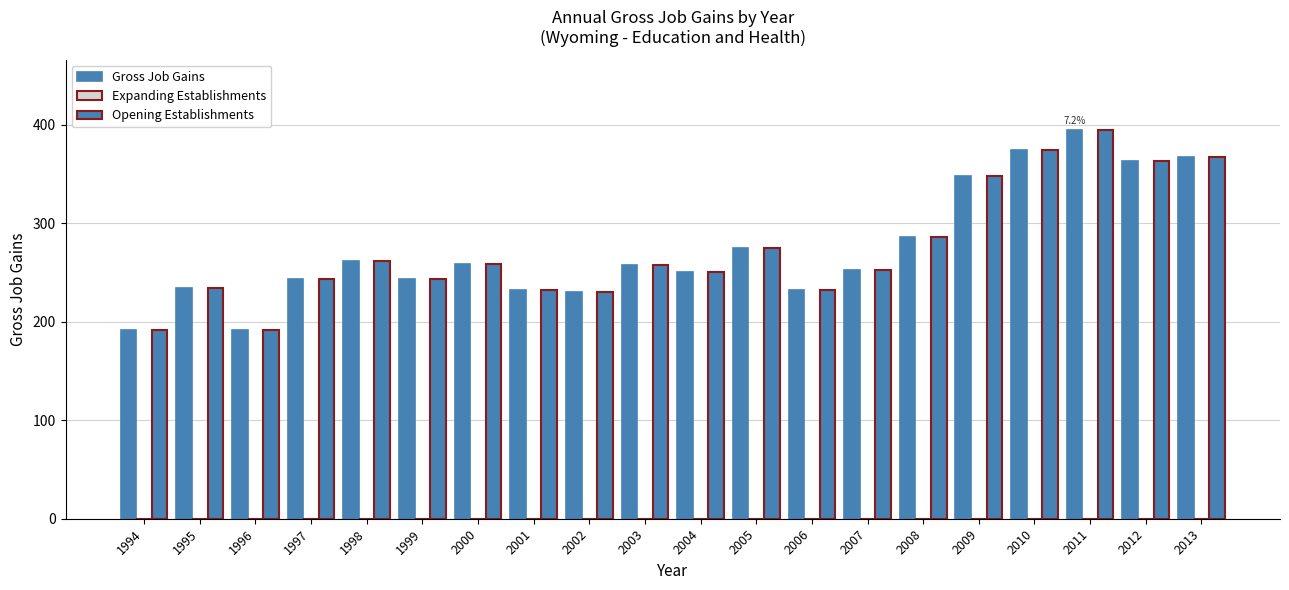

Count the number of categories in the chart.

20